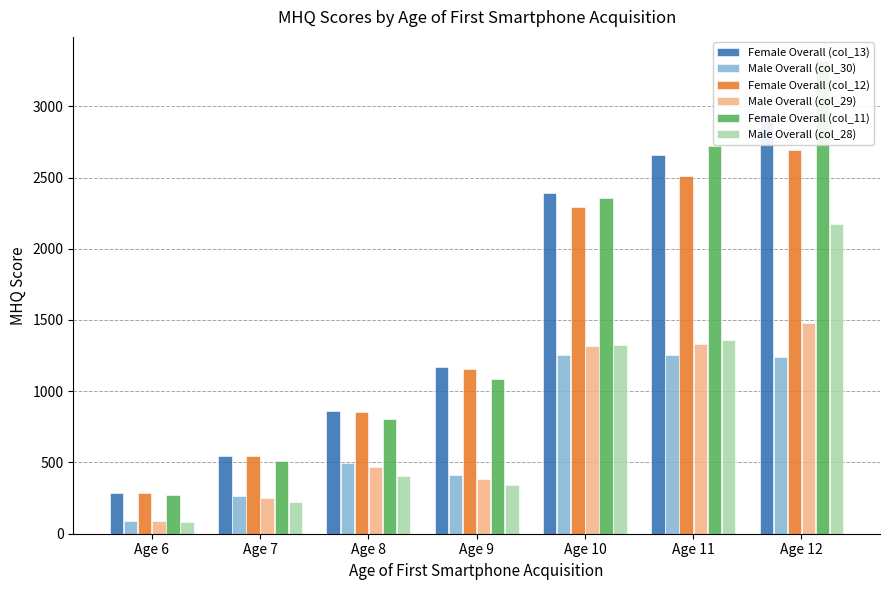

Which has a higher value, Age 7 or Age 11?

Age 11